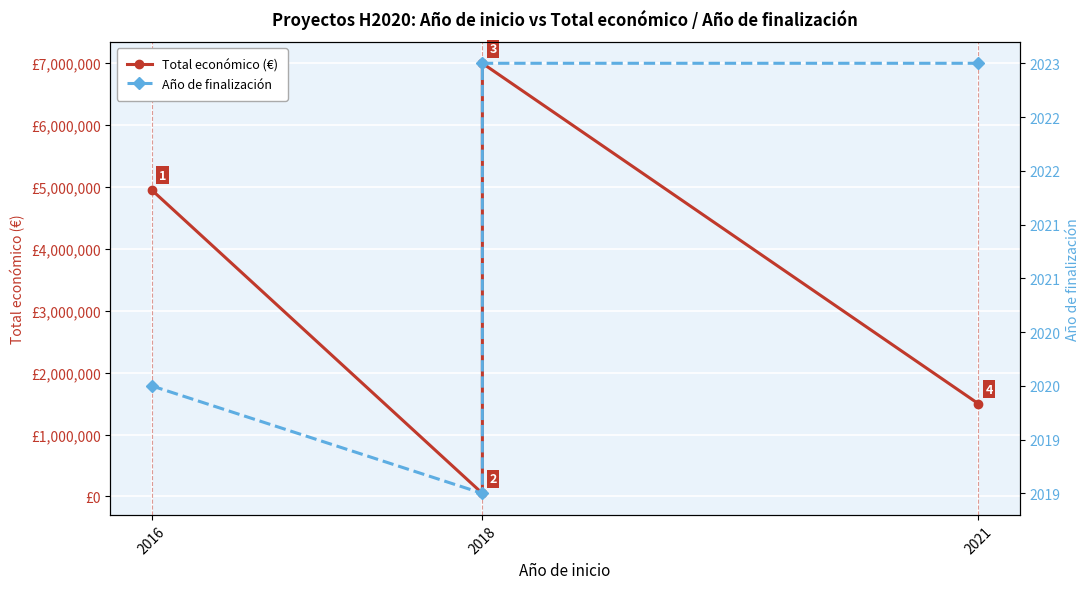

Reading left to right, extract all data points from this chart.

Total económico (€): 4953160	50000	6999795	1498875
Año de finalización: 2020	2019	2023	2023